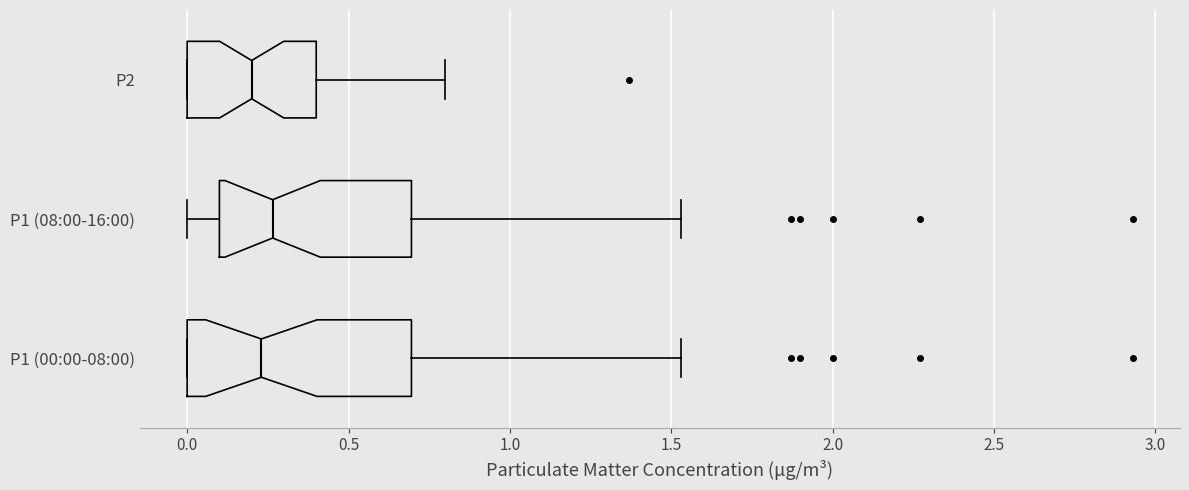

Where is the left edge of the box for P2 on the x-axis? The values are not printed on the chart, so give them approximately, as read against the axis.

0.00